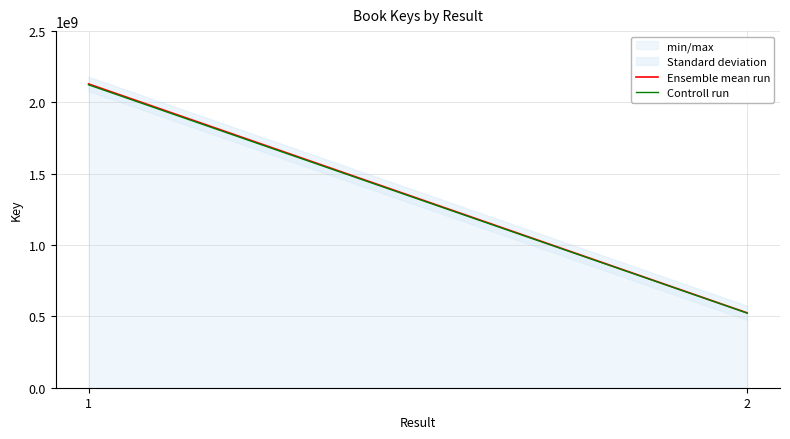

Between 1 and 2, which is larger?

1